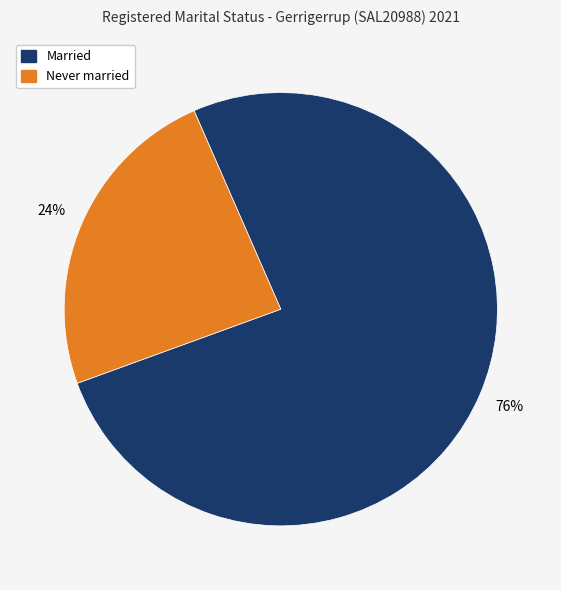

Combined, do Never married and Married account for over 50%?

Yes